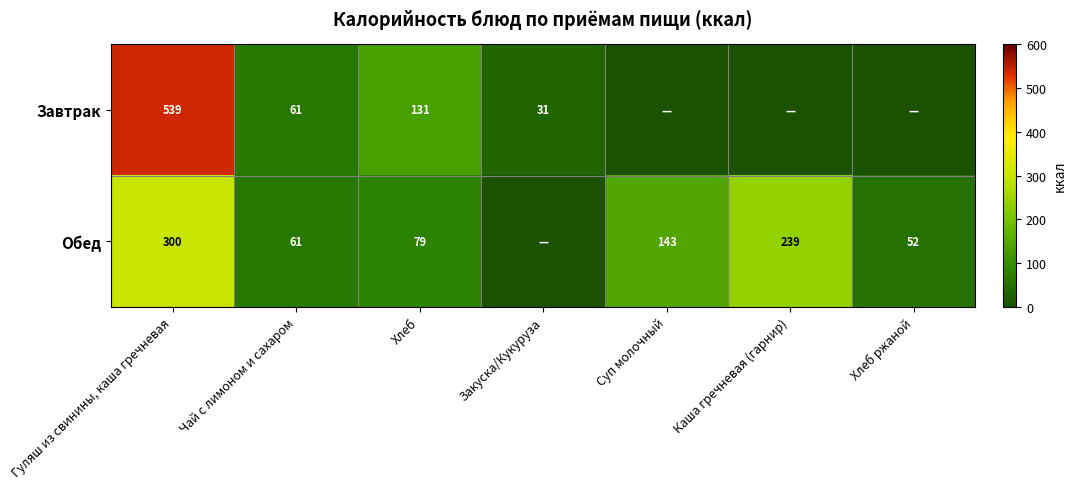

What is the sum of the Обед values at Гуляш из свинины, каша гречневая and Хлеб ржаной?

352